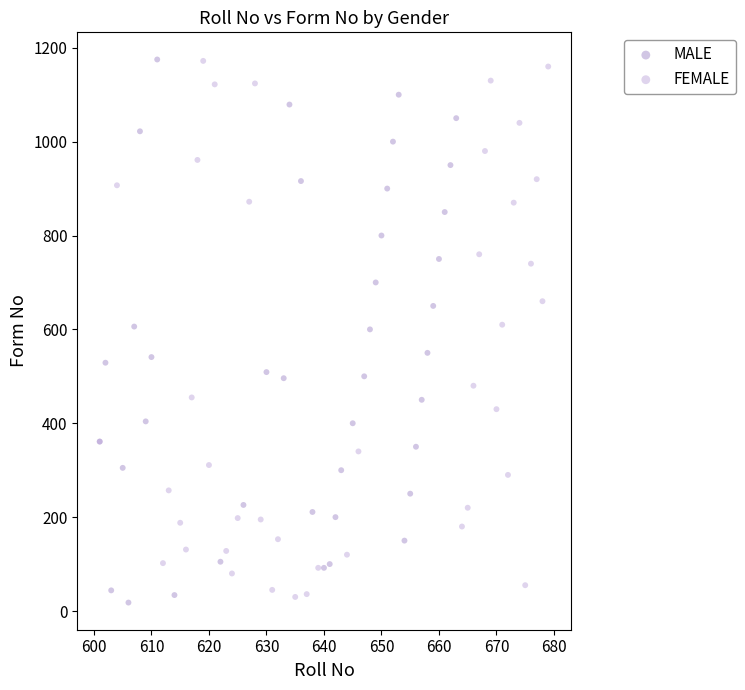

What are all the series names shown in the legend?

MALE, FEMALE